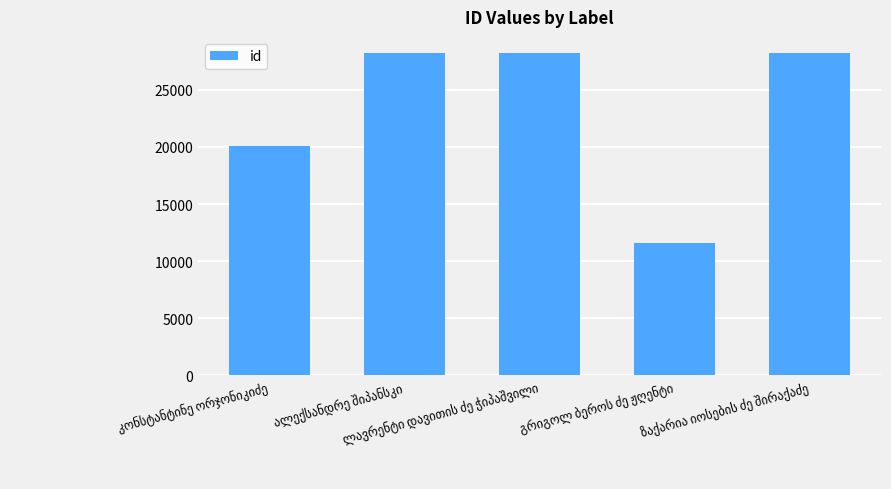

What is the value of the 1st bar from the left?

20066